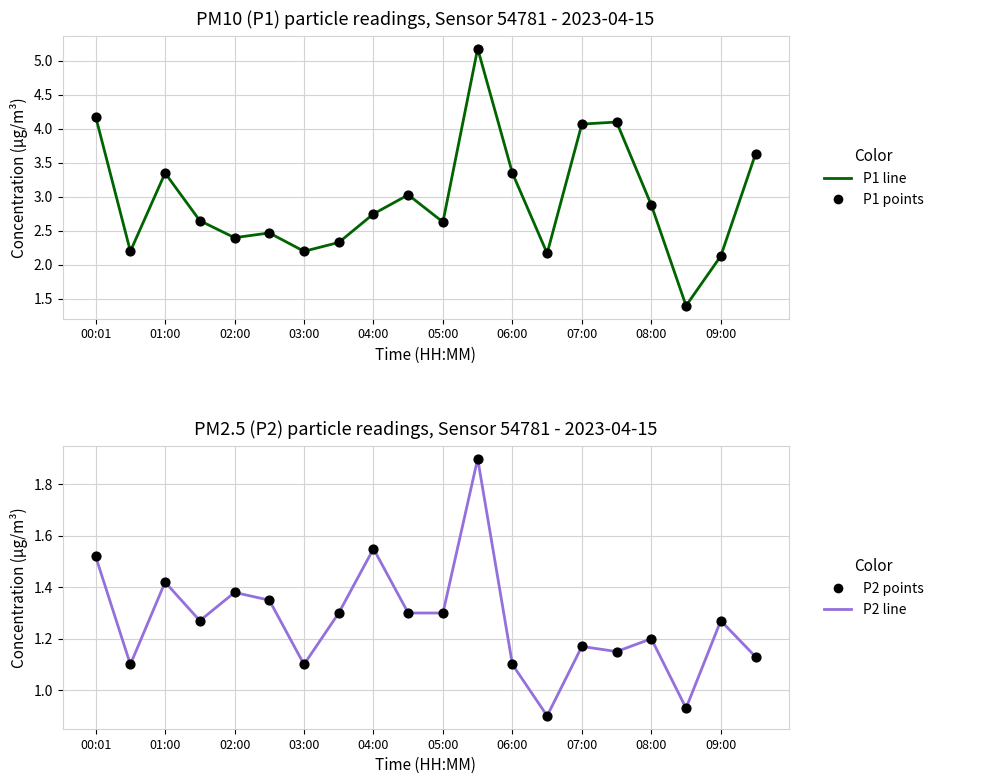

Is the value of P1 line at 05:00 greater than the value of P2 line at 07:00?

Yes